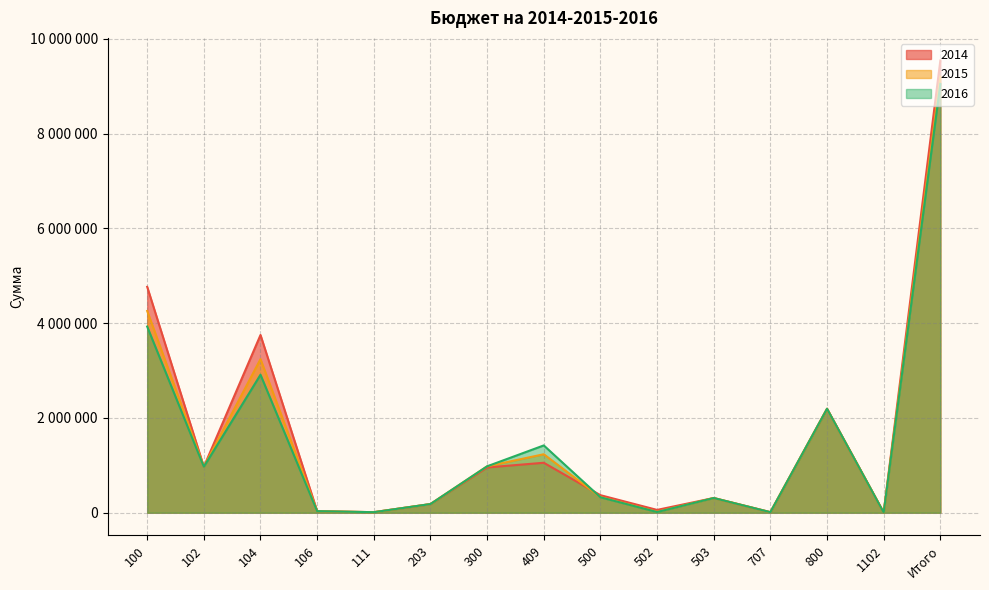

Which series changed the most between 100 and 300?

2014